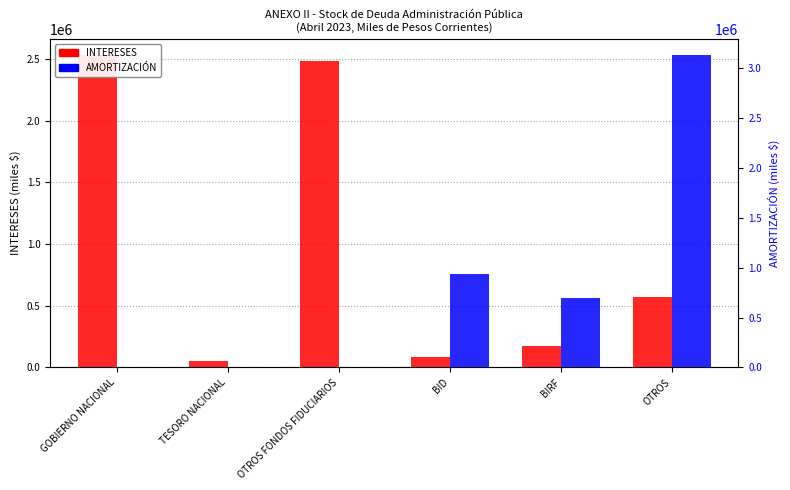

List the labels in order of INTERESES value, smallest first.

TESORO NACIONAL, BID, BIRF, OTROS, OTROS FONDOS FIDUCIARIOS, GOBIERNO NACIONAL